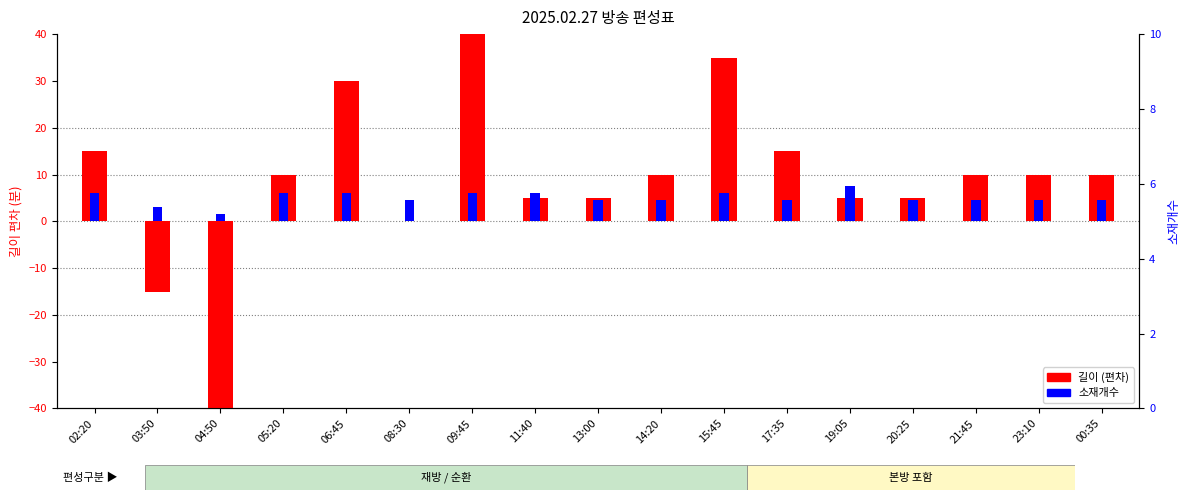

Is the value of 길이 (편차) at 03:50 greater than the value of 소재개수 at 15:45?

No